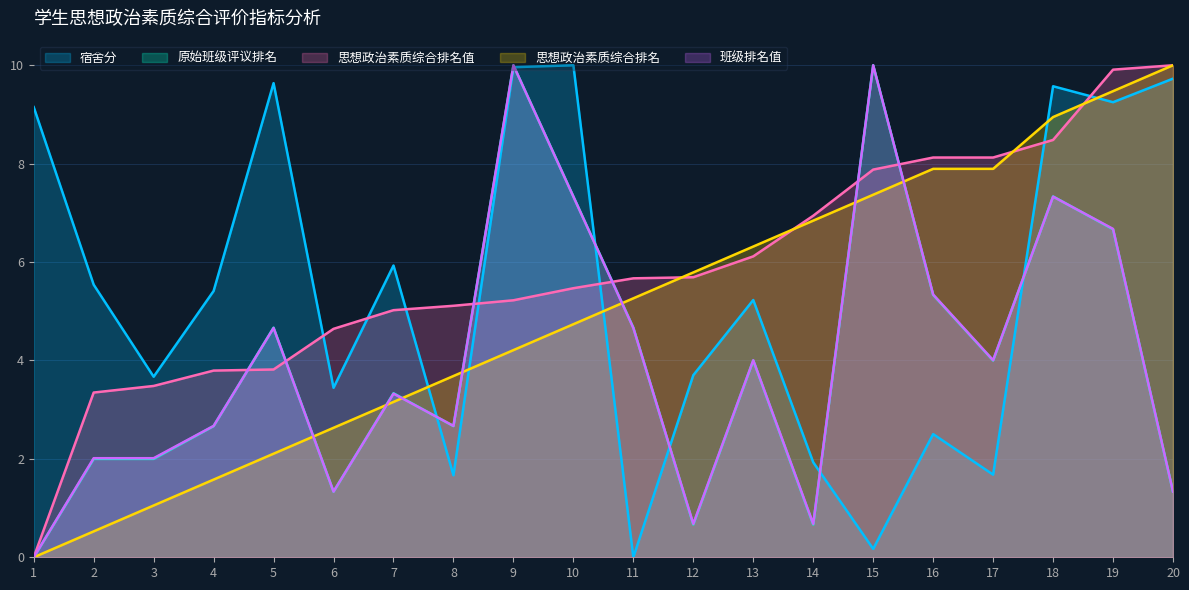

What is the value of the 思想政治素质综合排名 point at the 13th from the left?

6.3